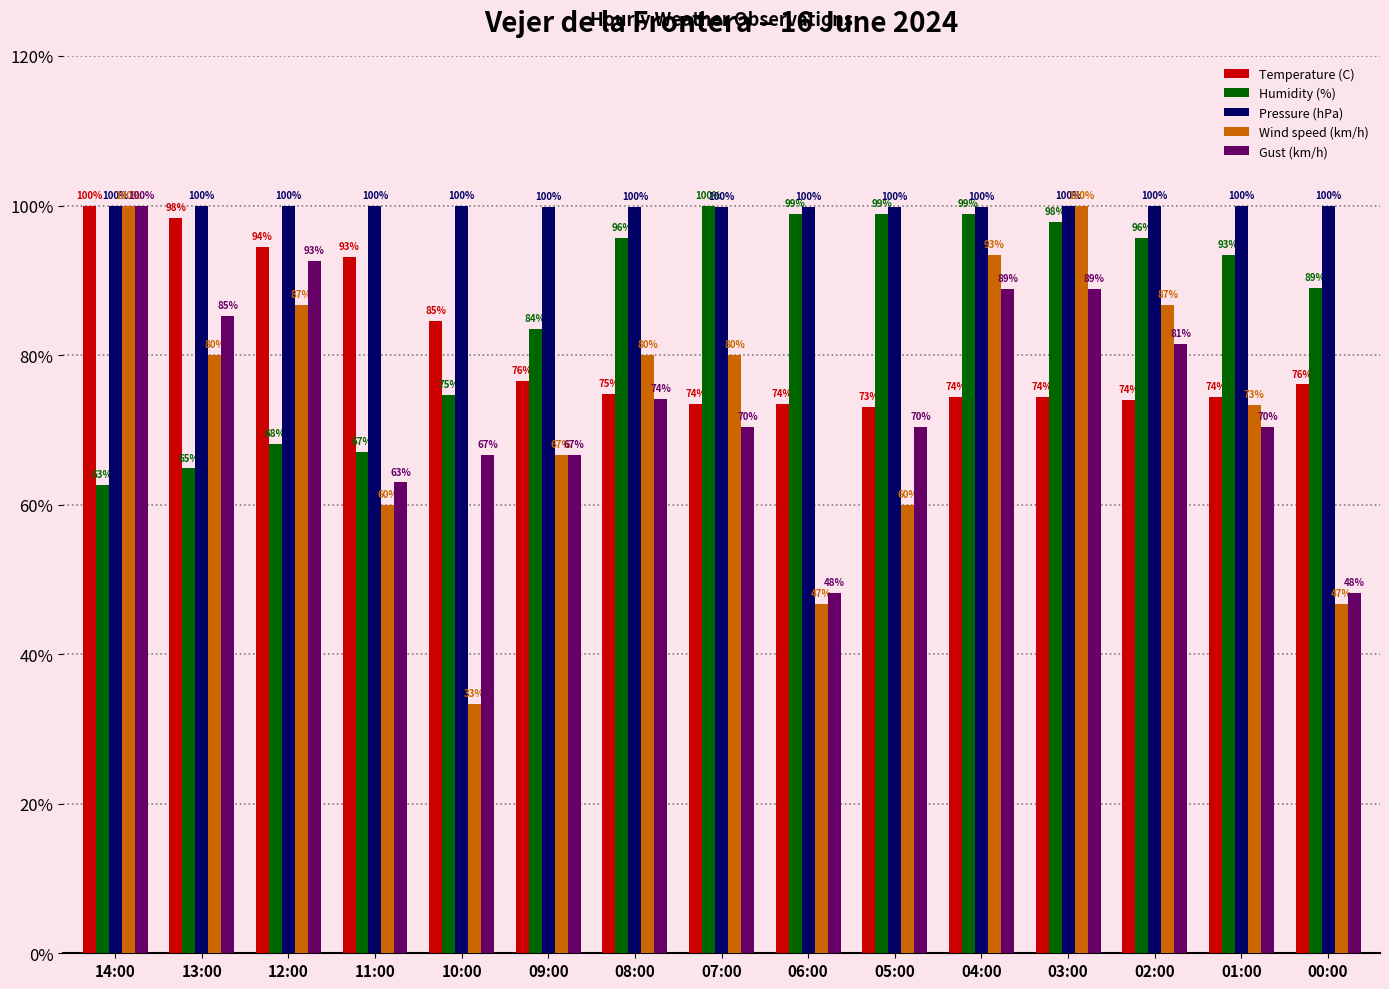

Which series has the largest total across all categories?

Pressure (hPa)